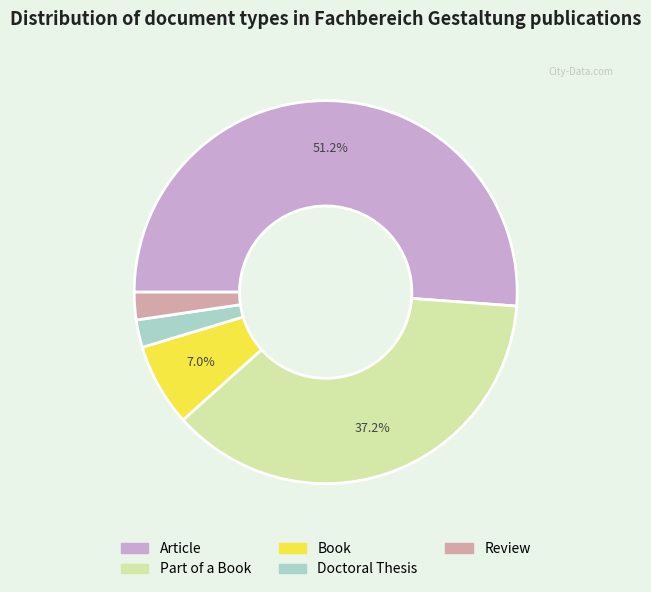

Is there a majority slice in this chart?

Yes